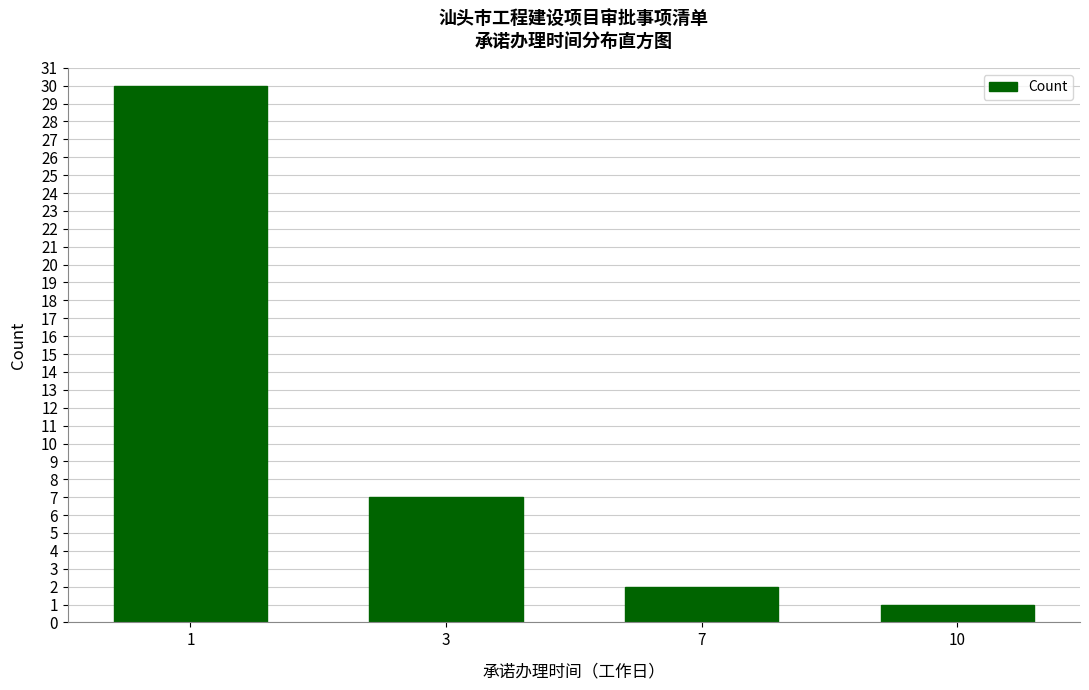

Reading left to right, transcribe all the data shown in this chart.

30	7	2	1